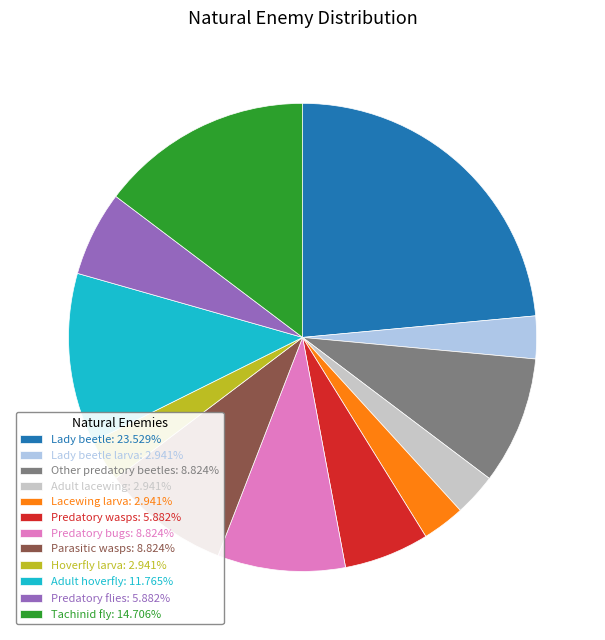

Does Adult hoverfly: 11.765% account for over 50% of the chart?

No